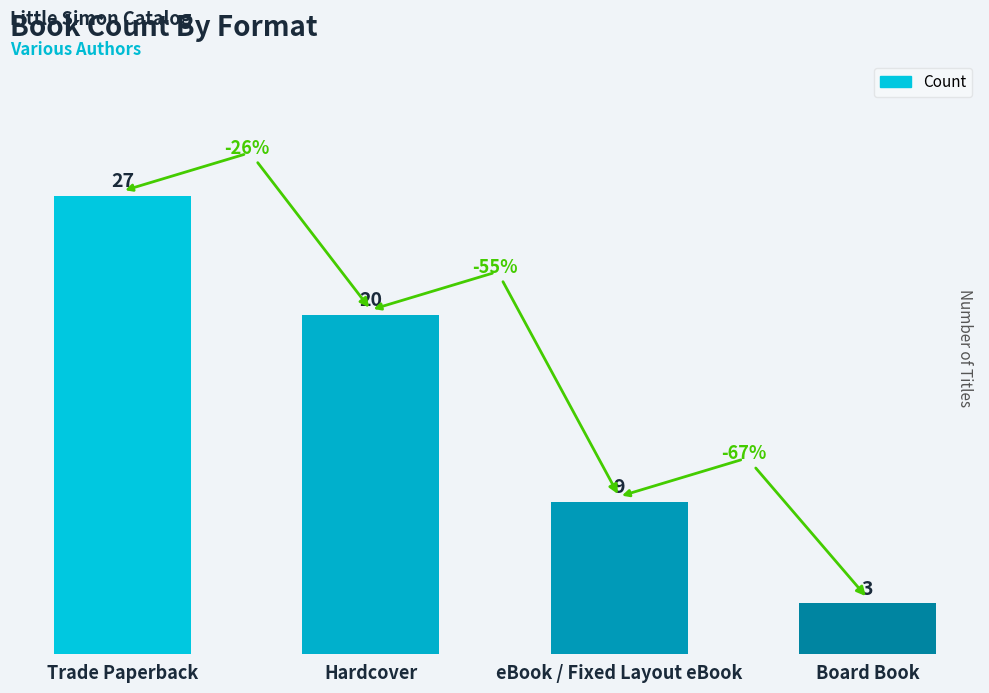

Approximately how many times larger is the value at Board Book compared to eBook / Fixed Layout eBook?

0.3